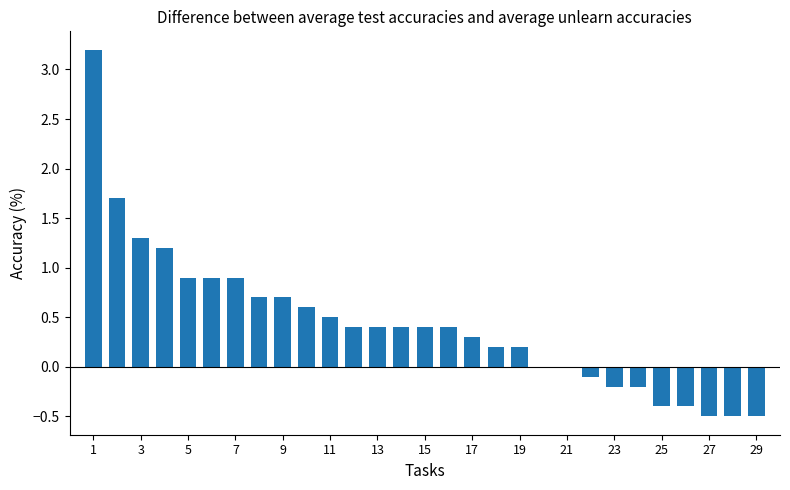

Reading left to right, list all the values displayed in this chart.

3.2	1.7	1.3	1.2	0.9	0.9	0.9	0.7	0.7	0.6	0.5	0.4	0.4	0.4	0.4	0.4	0.3	0.2	0.2	0.0	0.0	-0.1	-0.2	-0.2	-0.4	-0.4	-0.5	-0.5	-0.5